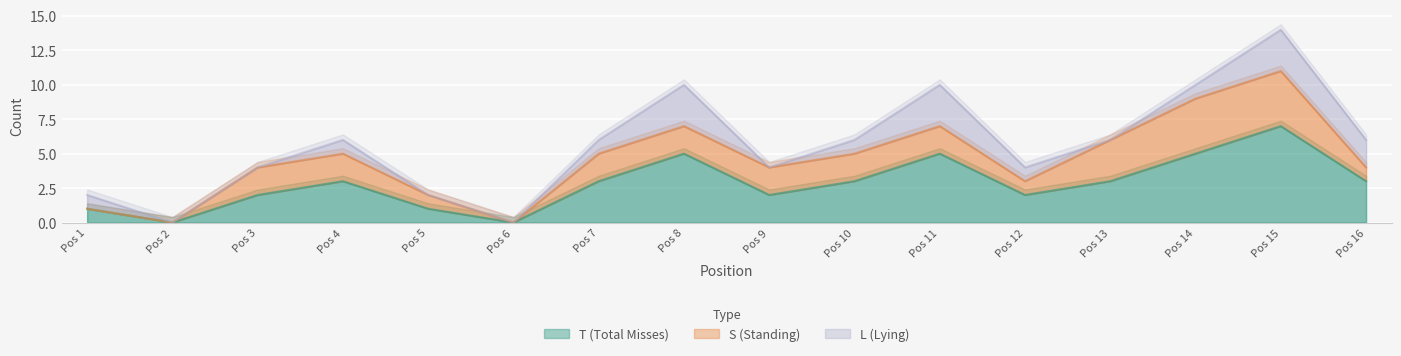

Where is the first local minimum for T (Total Misses)?

Pos 2